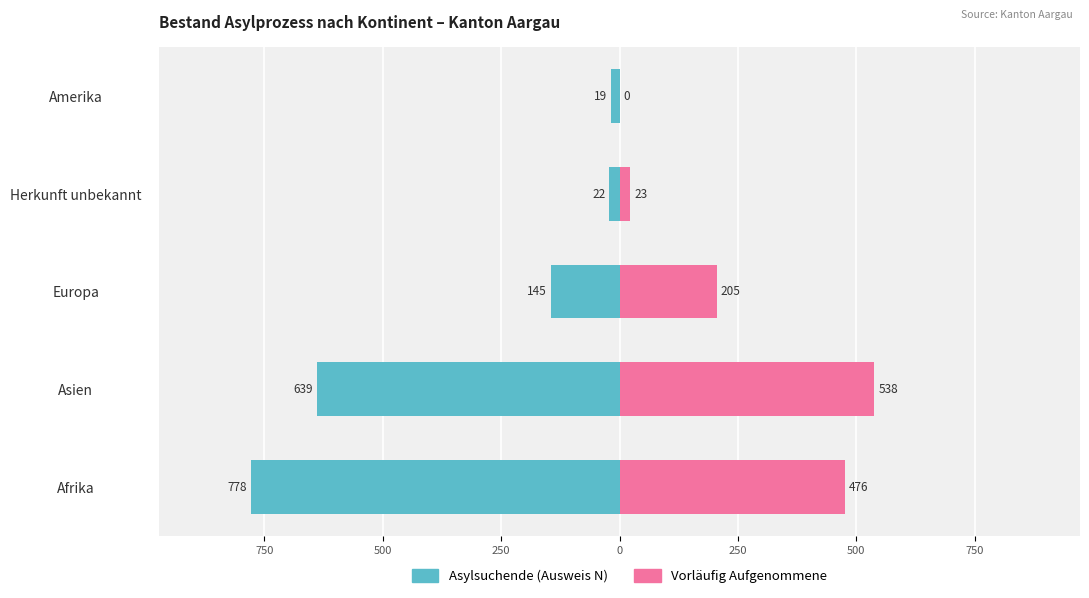

Which series has the widest spread of values?

Asylsuchende (Ausweis N)